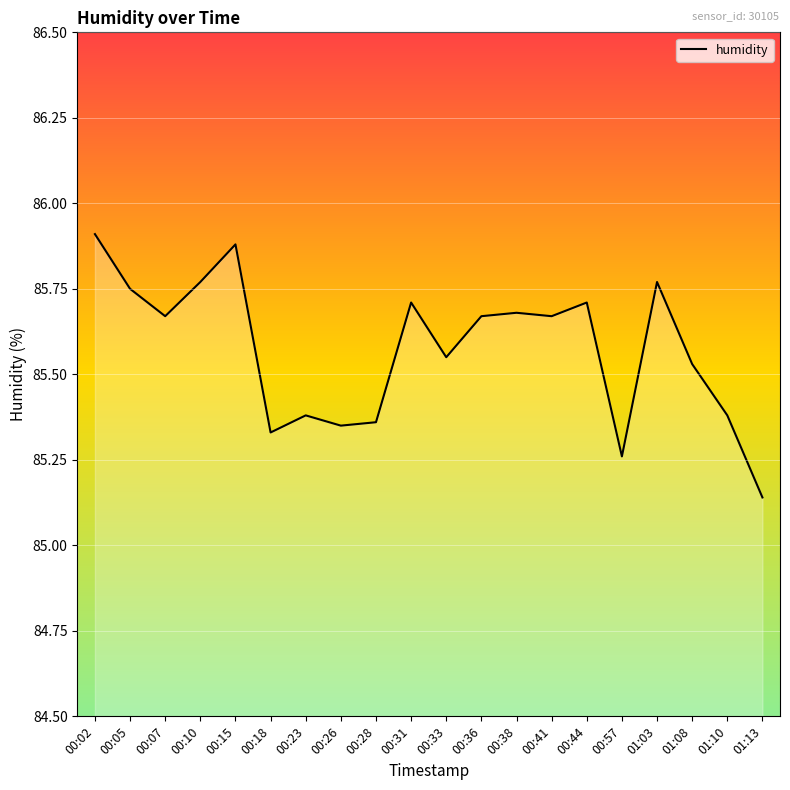

Does the chart have visible grid lines?

Yes